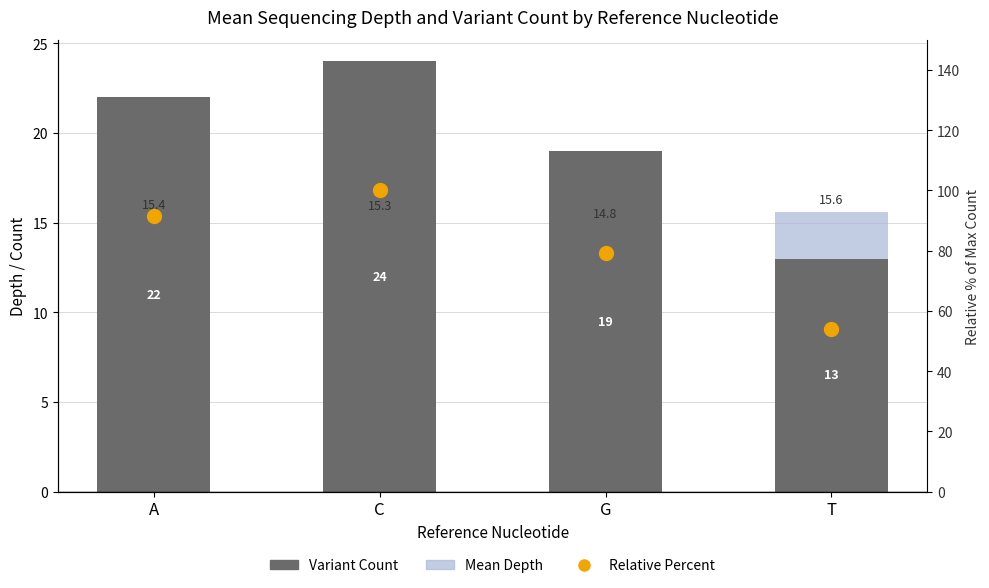

What is the total value across all series at T?

82.8